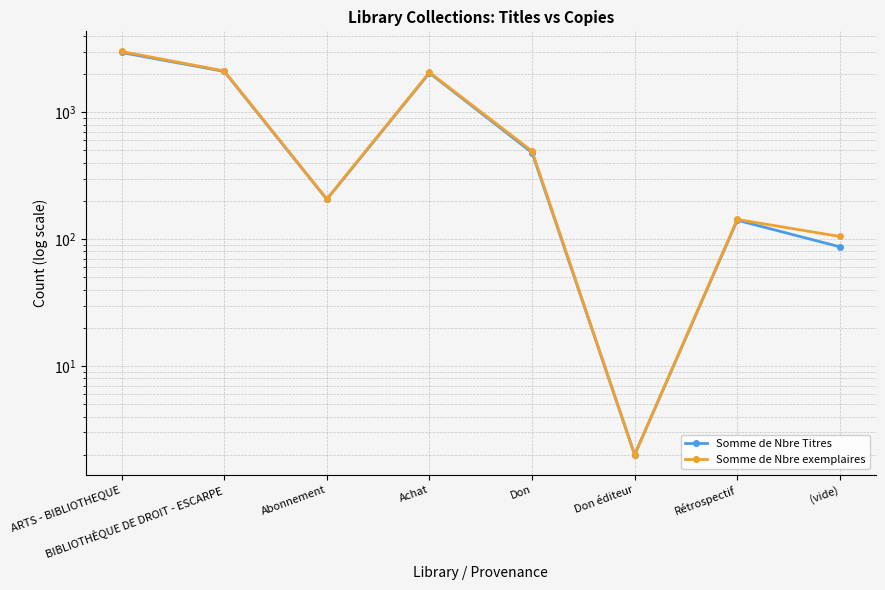

Where is Somme de Nbre exemplaires nearest to the value 1507?

Achat